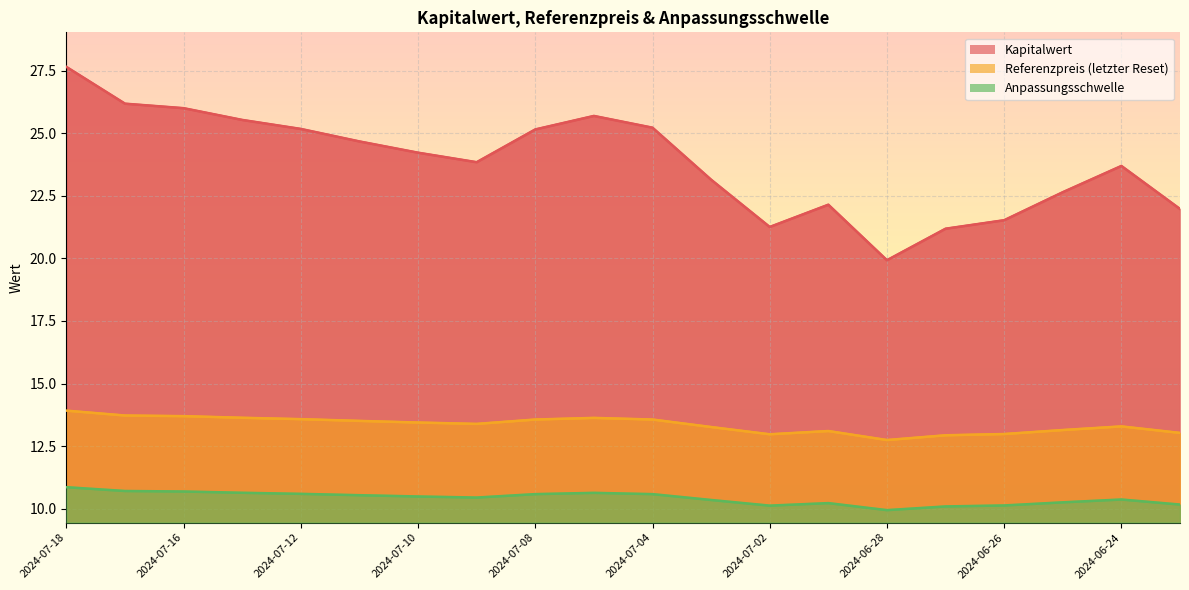

How many values in the Referenzpreis (letzter Reset) series are below 13?

4